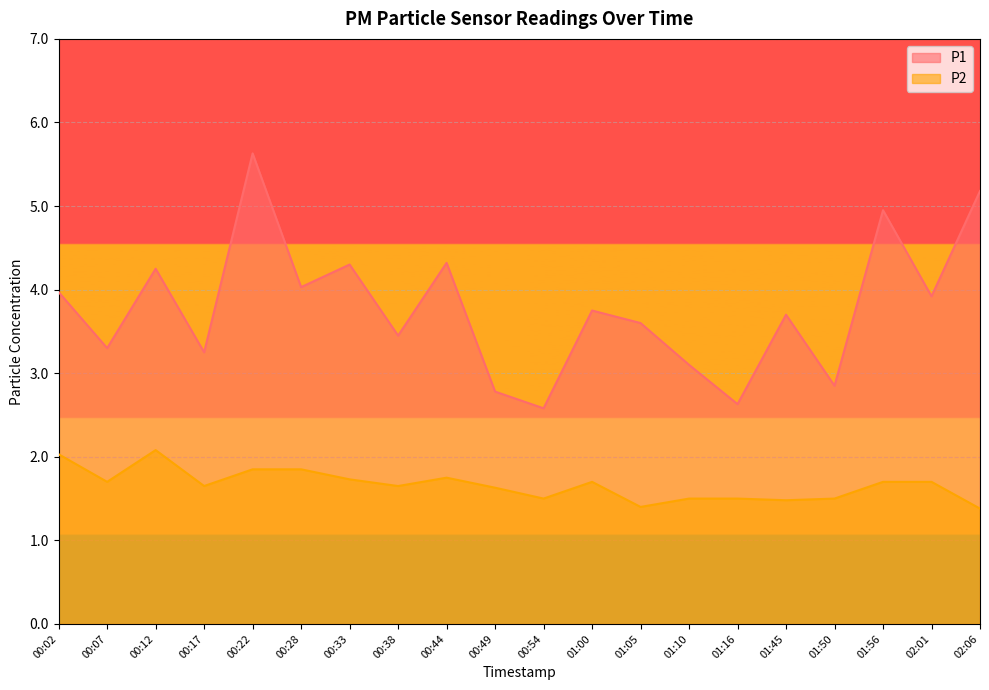

Does the chart display data point markers on the line(s)?

No